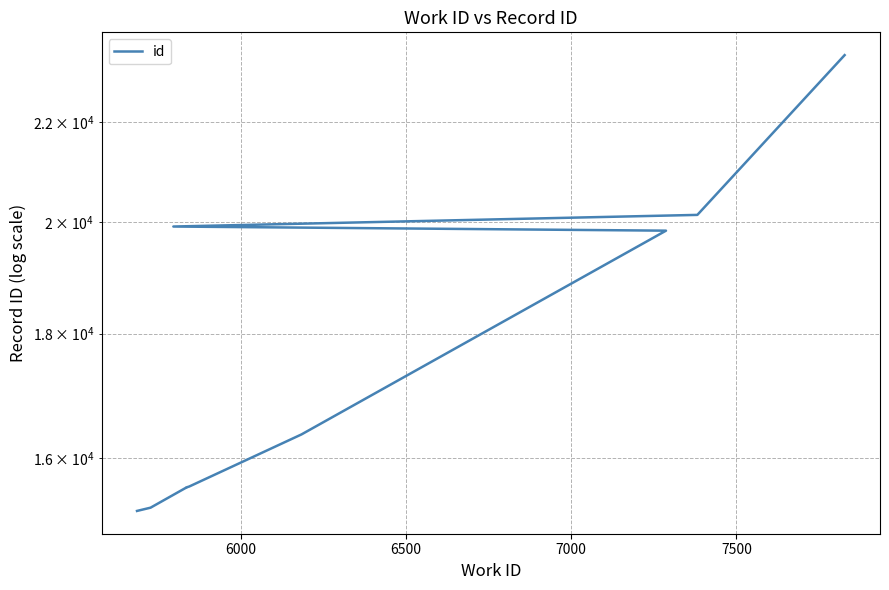

What is the value of the 1st point from the left?

15216